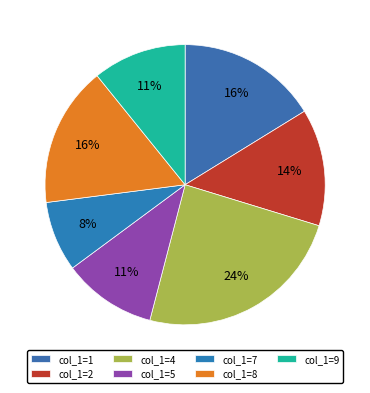

How many segments does this pie chart have?

7